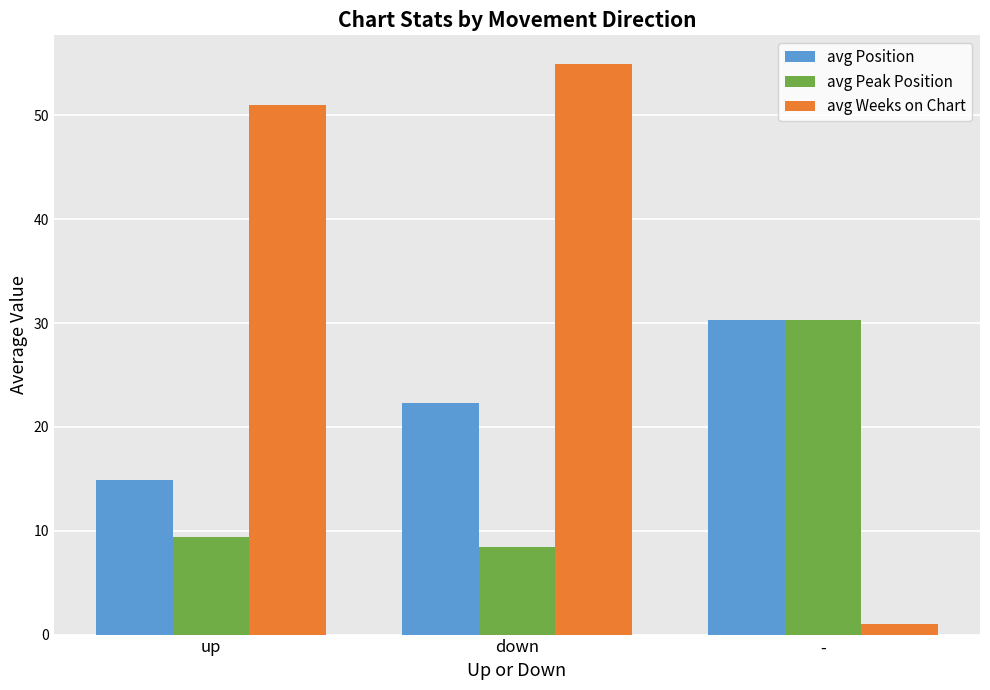

What are all the series names shown in the legend?

avg Position, avg Peak Position, avg Weeks on Chart